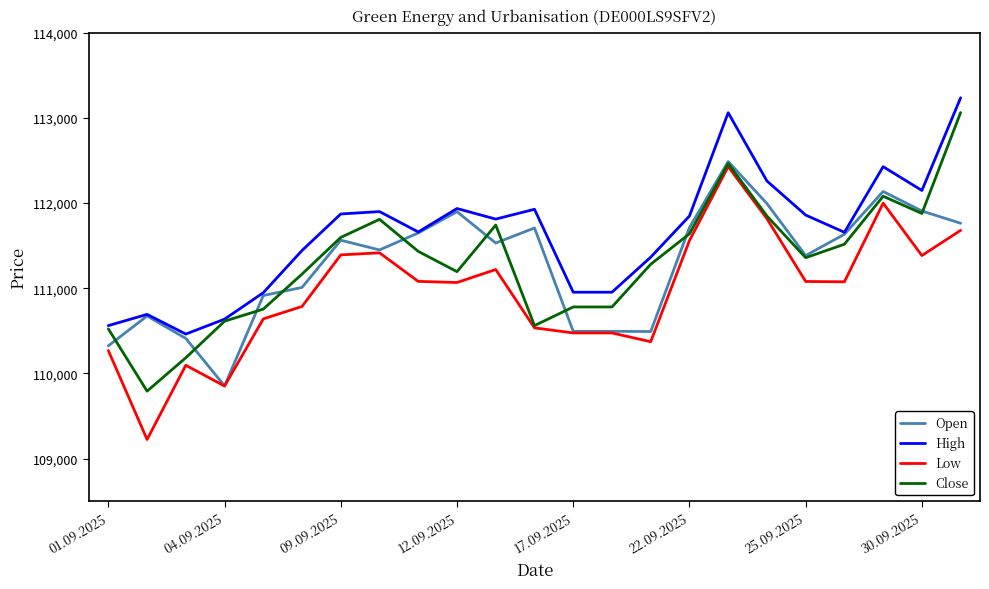

What is the minimum value shown in the chart?

109225